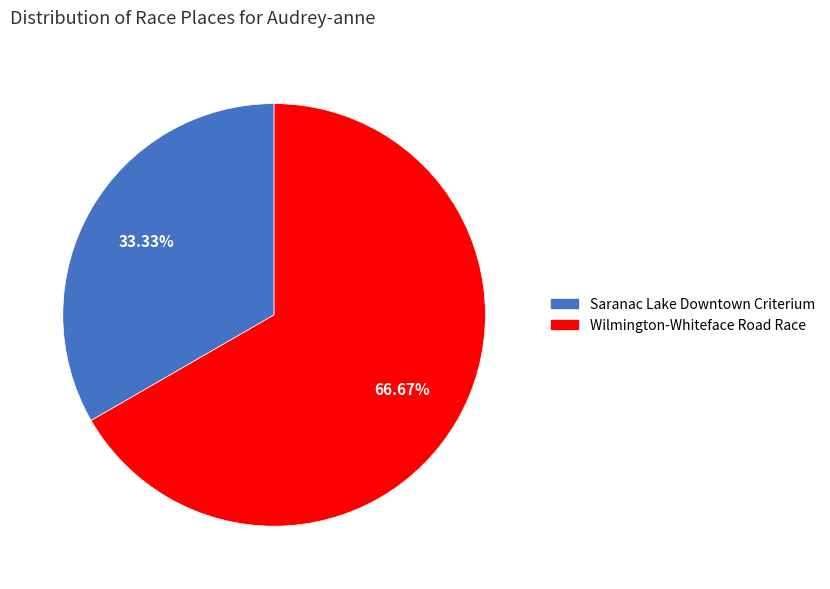

What percentage is NOT represented by Saranac Lake Downtown Criterium?

66.7%